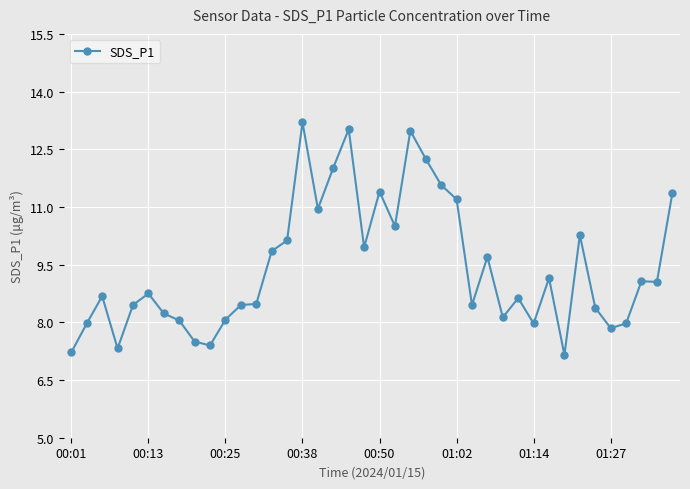

What is the smallest value displayed?

7.2